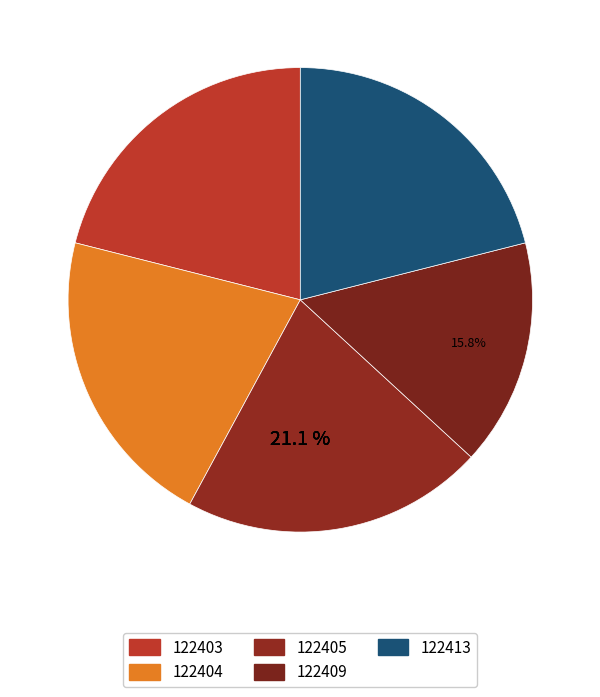

To the nearest percent, what is the difference between the largest and smallest slice percentages?

5%